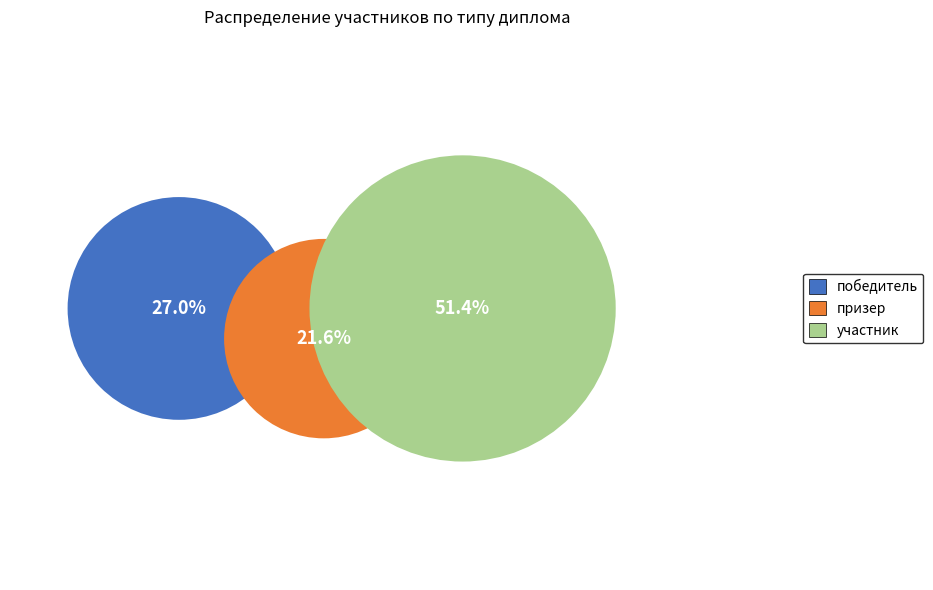

To the nearest percent, what is the difference between the largest and smallest slice percentages?

30%